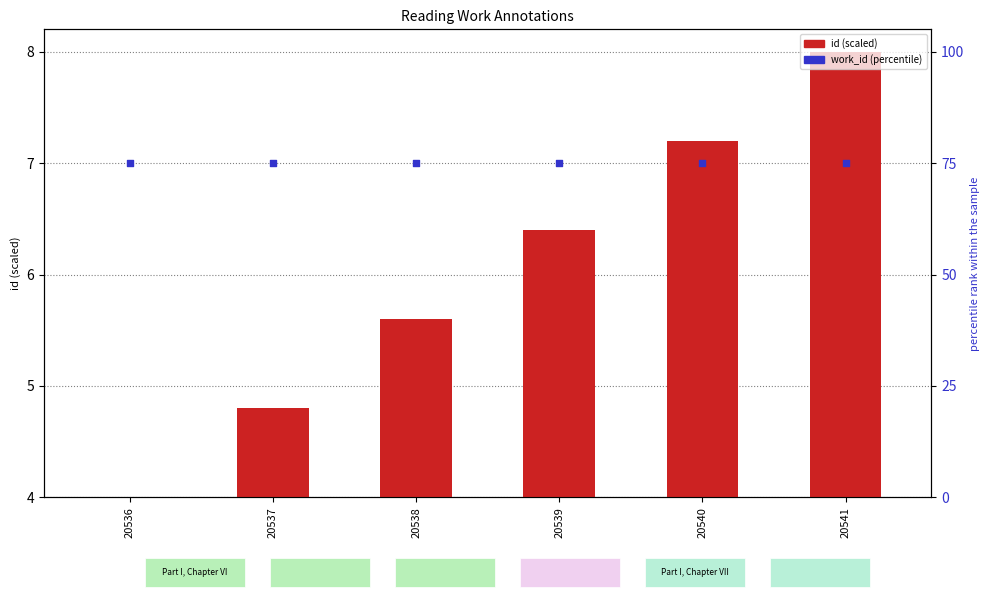

At which category is the sum across all series the highest?

20541